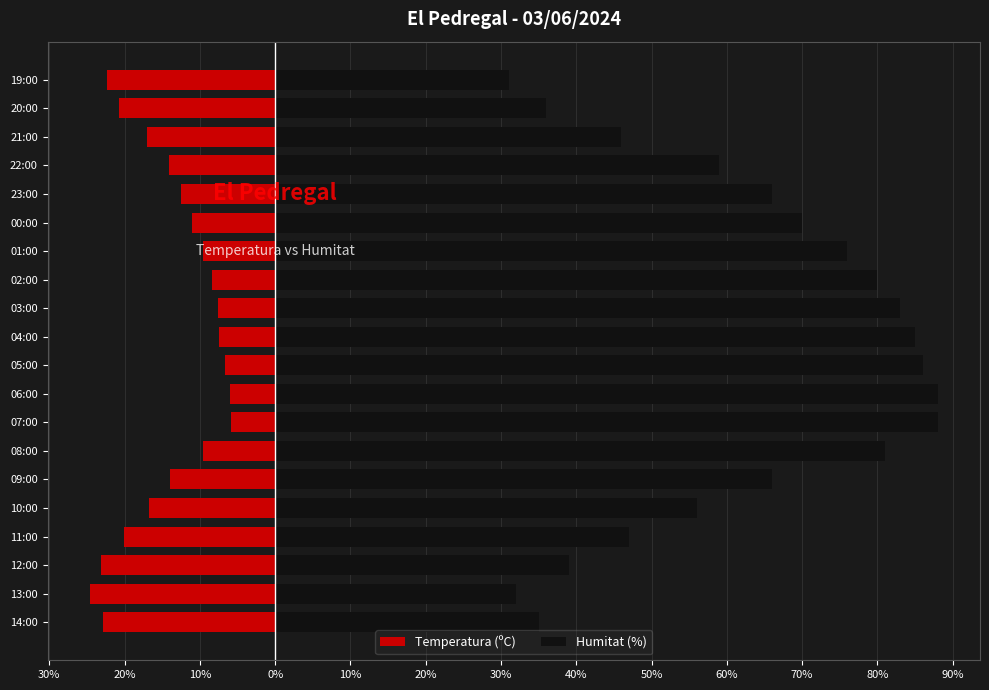

What is the average value of the Temperatura (ºC) series?

-14.0